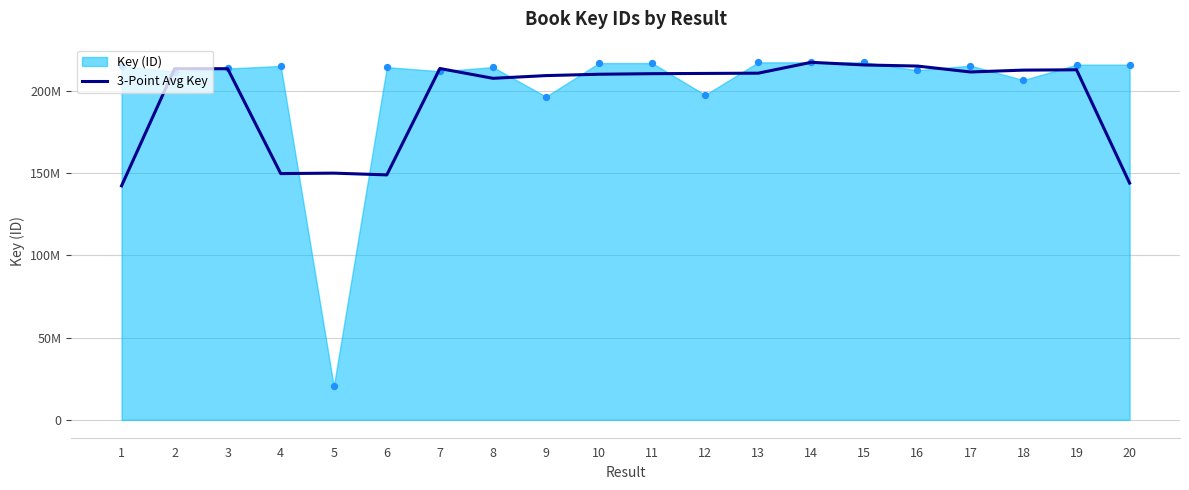

What is the change in value from 7 to 19?

-794220.7